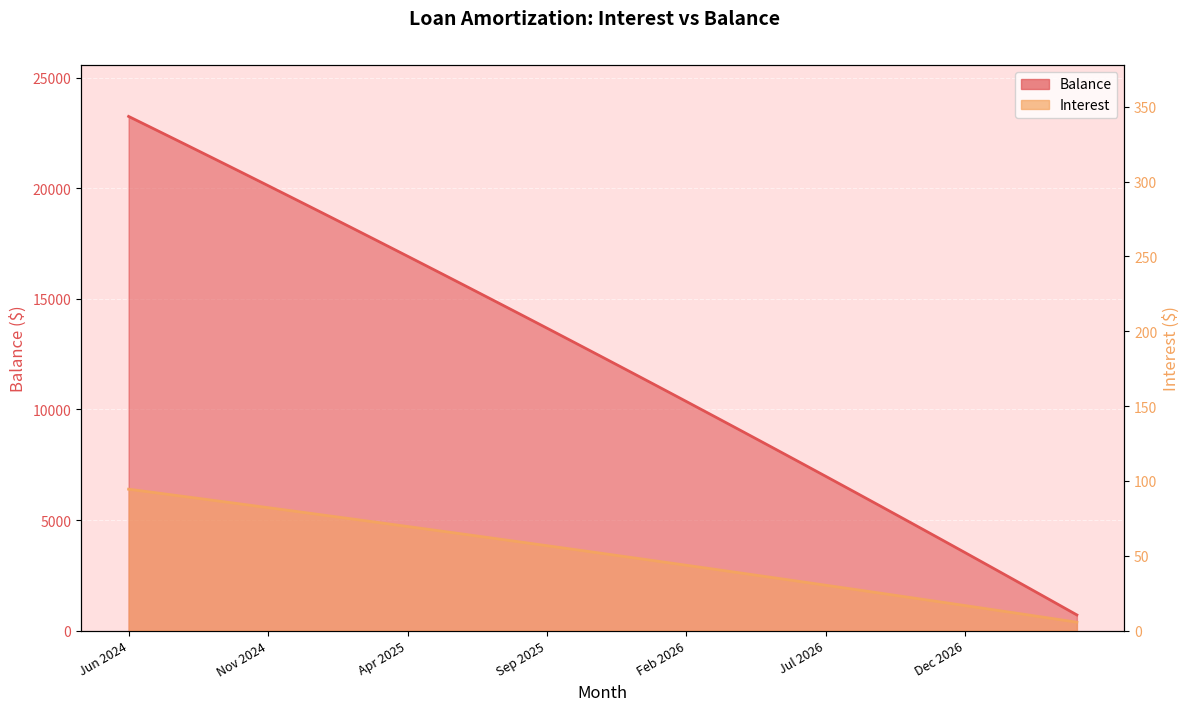

Which category has the lowest value in the Balance series?

Apr 2027